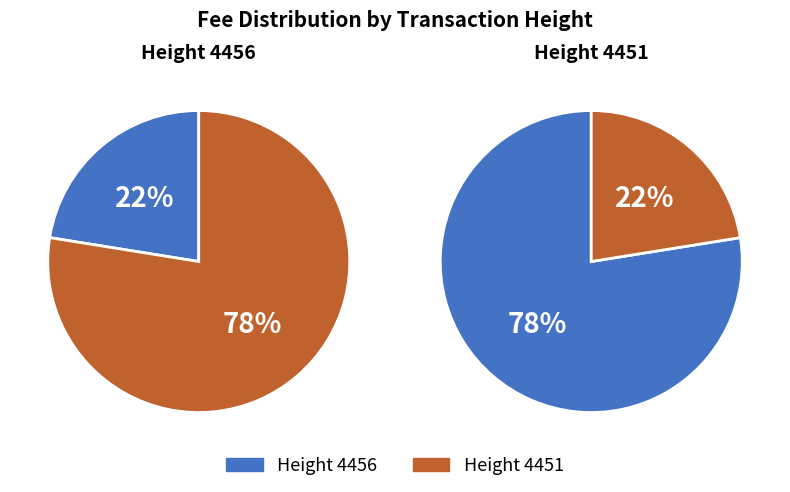

To the nearest percent, what portion does 4451 represent?

78%